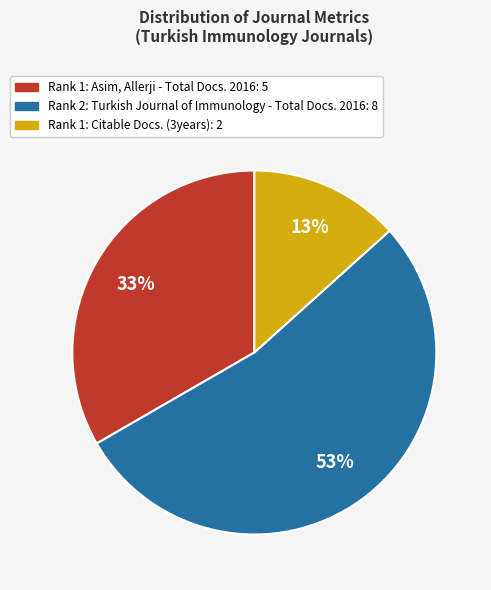

To the nearest percent, what is the average slice percentage?

33%